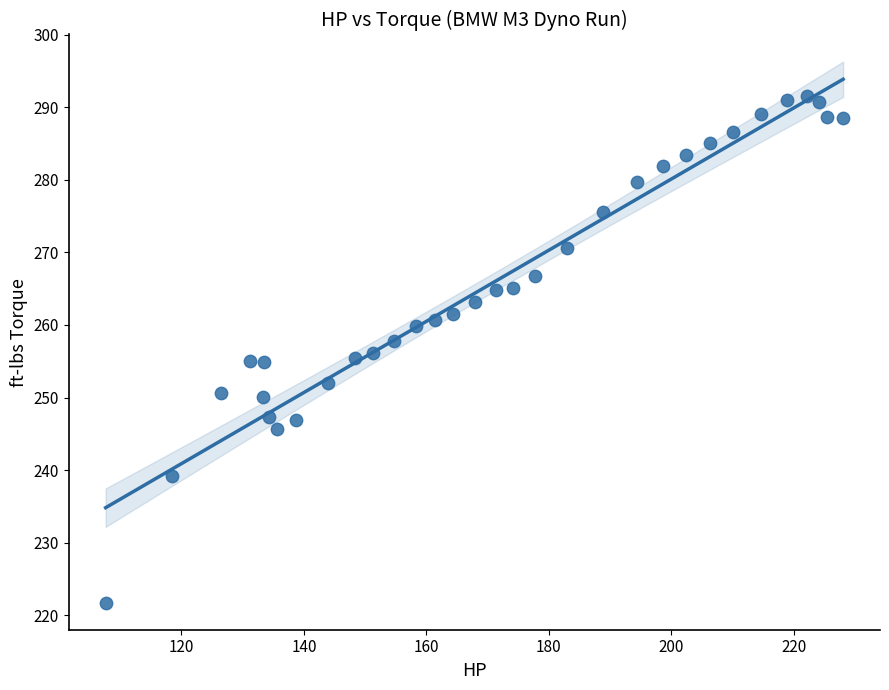

What is the range of X values (max minus min)?

120.4